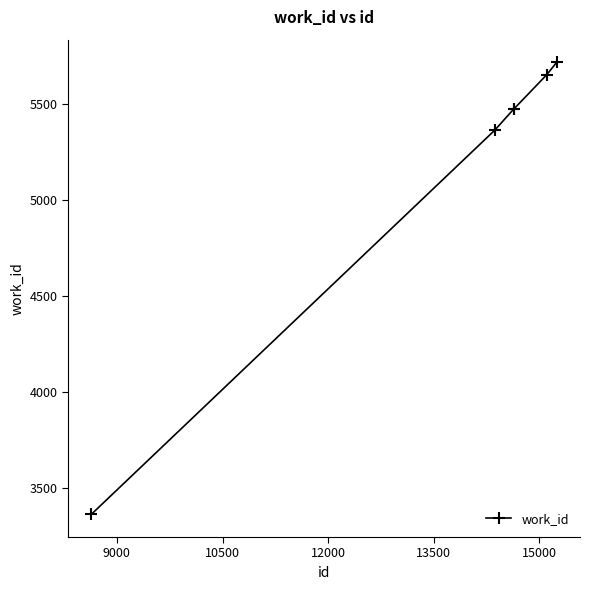

What is the minimum value shown in the chart?

3362